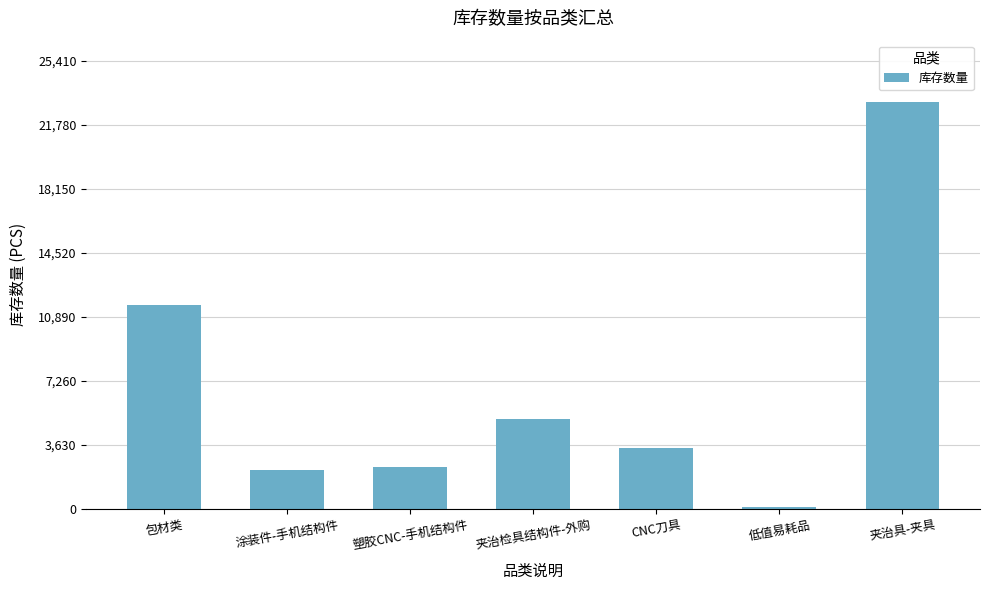

How many bars are there in total?

7